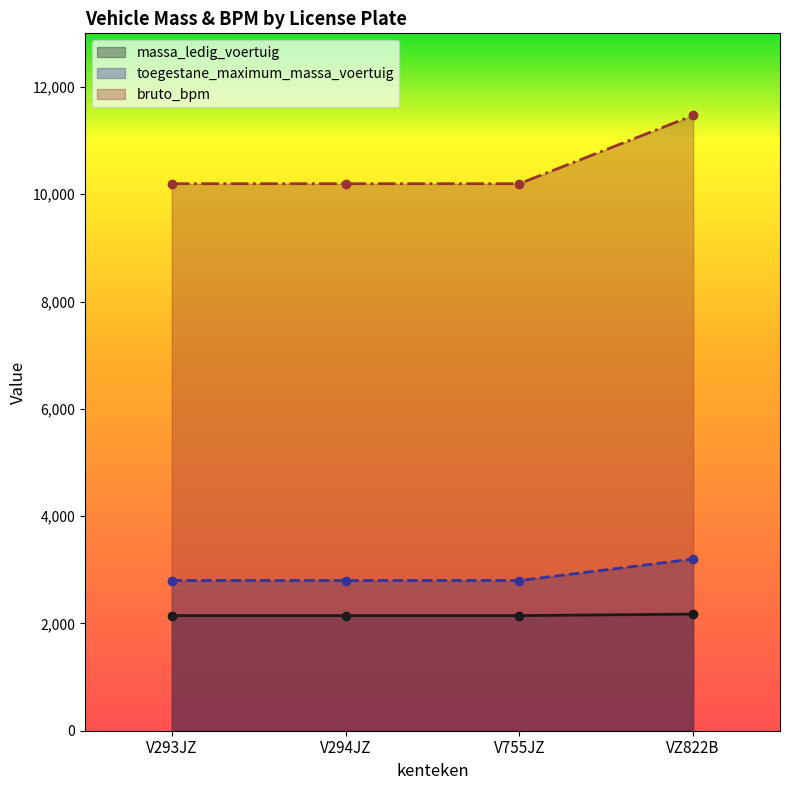

True or false: bruto_bpm and massa_ledig_voertuig cross at least once.

False